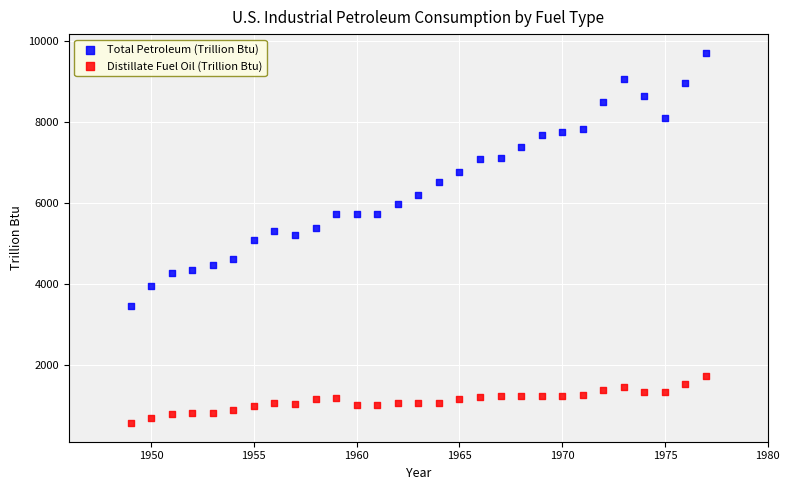

Which series contains the highest Y value?

Total Petroleum (Trillion Btu)